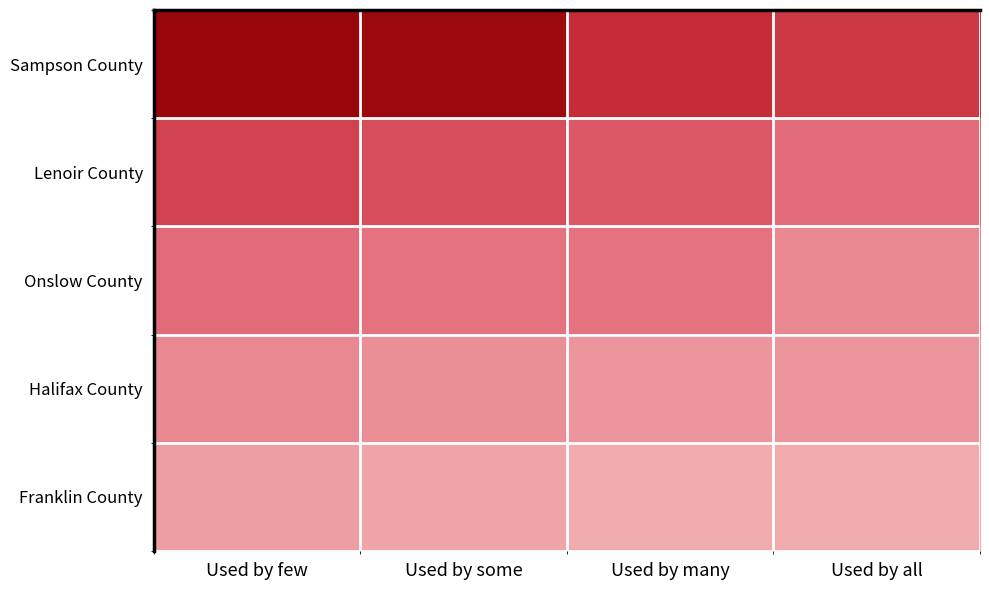

Between Used by some and Used by many, which series saw the biggest shift?

Sampson County